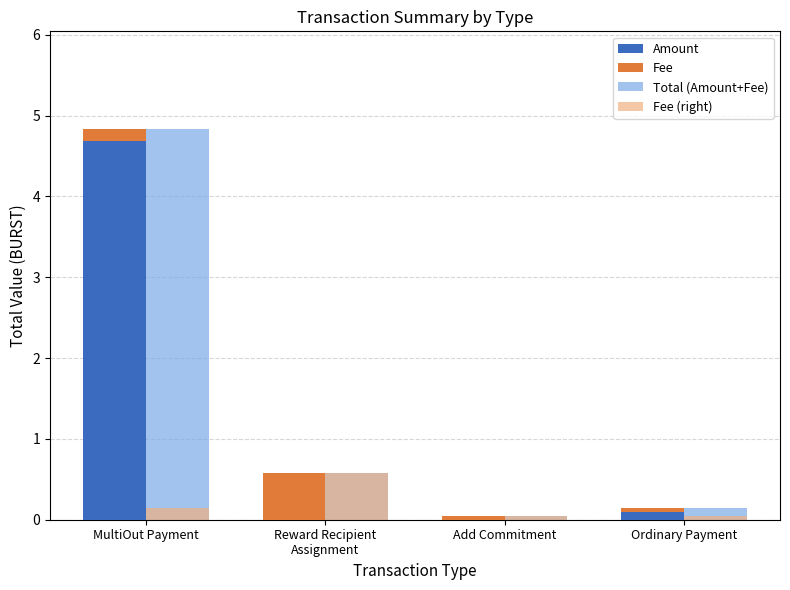

What is the label of the 2nd bar from the left?

Reward Recipient
Assignment